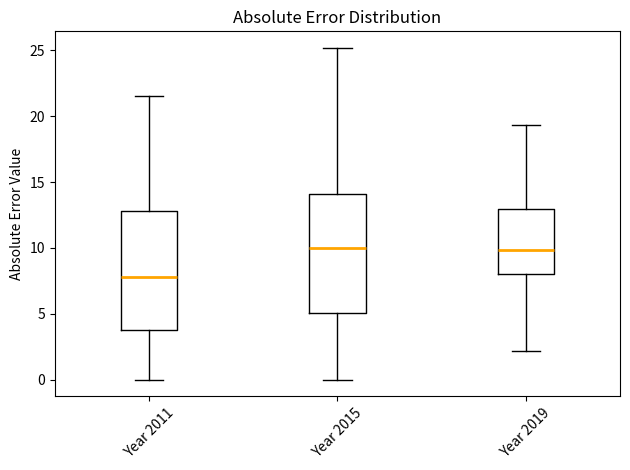

Reading left to right, read every box against the y-axis: the position of its median line, the range the box covers, and the ends of its whiskers. The values are not printed on the chart, so give them approximately, as read against the axis.

Year 2011: median 8.0, box 4.0 to 13.0, whiskers 0.0 to 21.5
Year 2015: median 10.0, box 5.0 to 14.0, whiskers 0.0 to 25.0
Year 2019: median 10.0, box 8.0 to 13.0, whiskers 2.0 to 19.5